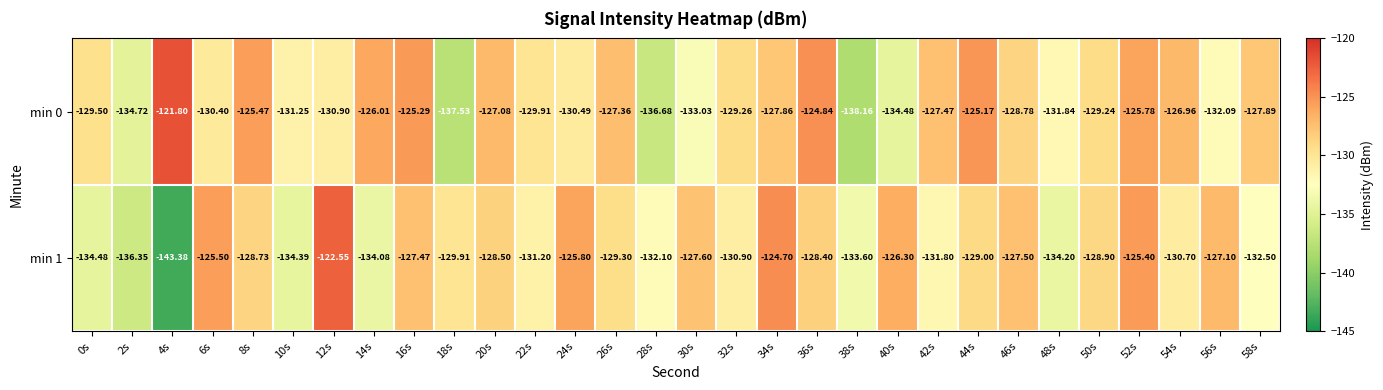

At 12s, list the series in order from smallest to largest.

min 0, min 1